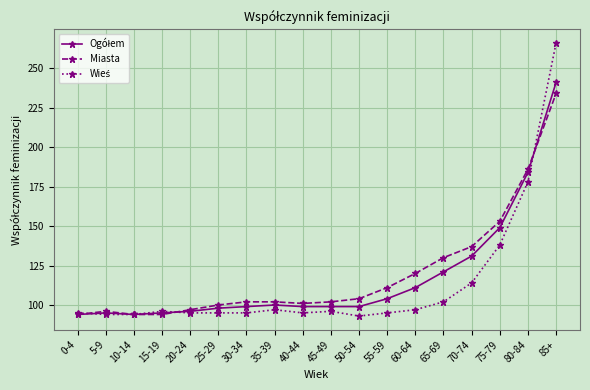

What is the greatest value displayed?

266